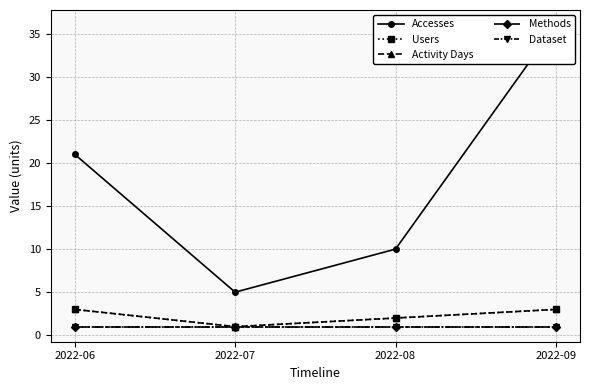

How many Users values are between 2 and 3?

3